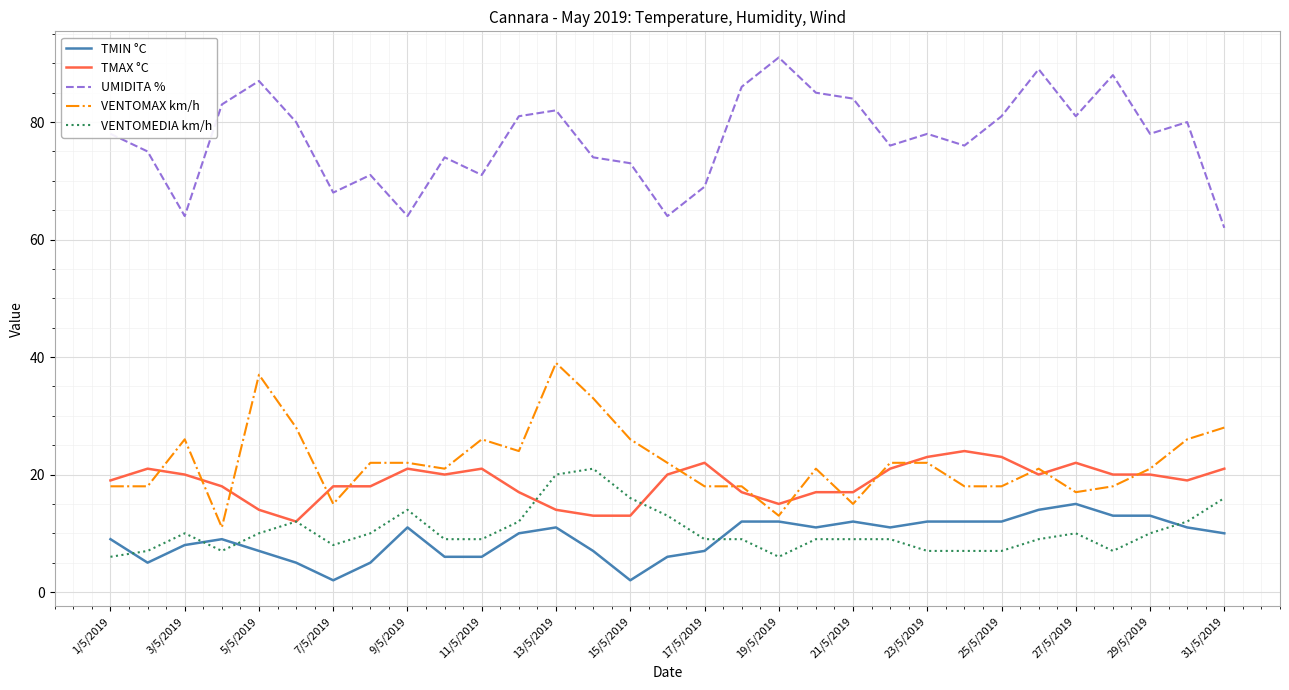

What is the minimum value for VENTOMEDIA km/h?

6